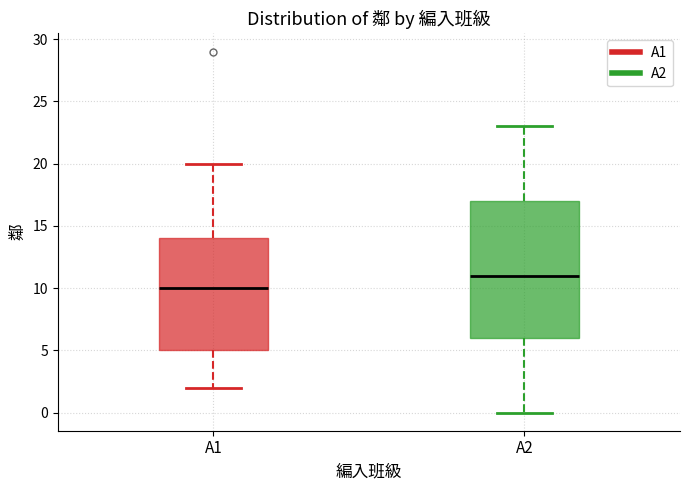

Reading left to right, transcribe this box plot: for each box, give where its median line is, the range the box spans, and where its two whiskers end, as read against the y-axis. The values are not printed on the chart, so give them approximately, as read against the axis.

A1: median 10, box 5 to 14, whiskers 2 to 20
A2: median 11, box 6 to 17, whiskers 0 to 23